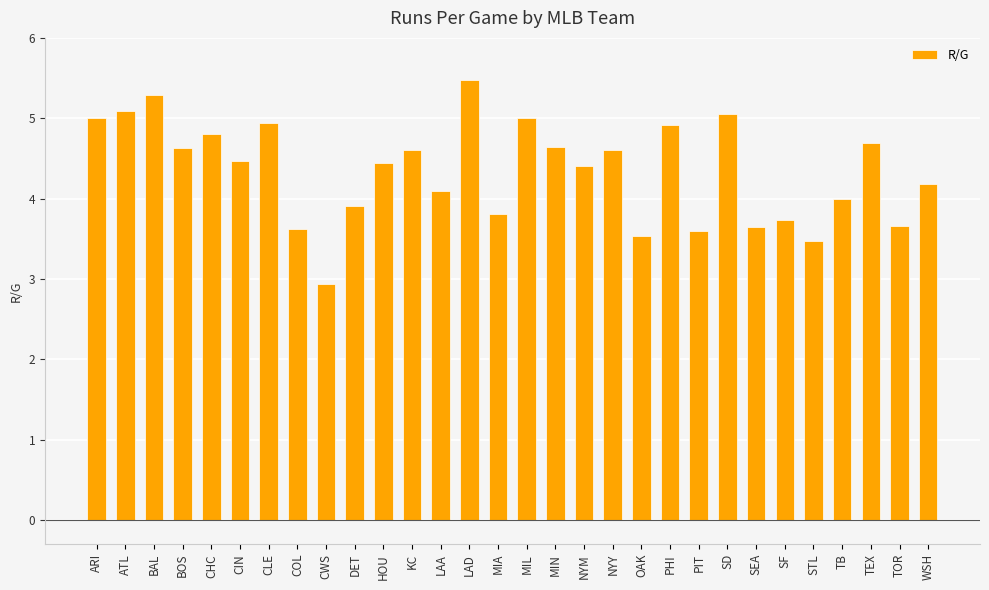

Which category has the lowest value across all series?

CWS